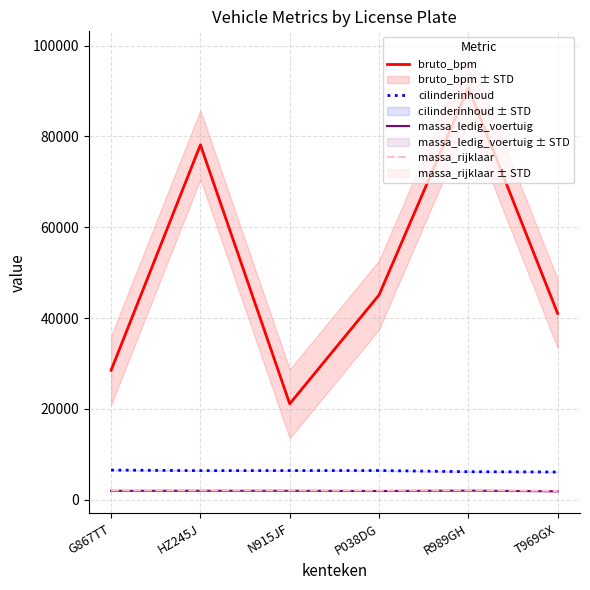

What is the label of the 2nd point from the left?

HZ245J